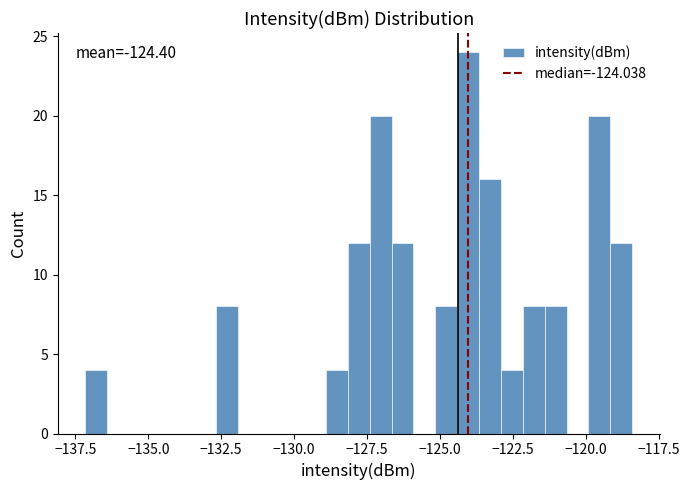

Read against the x-axis, roughly where is the centre of the tallest bar?

-124.0